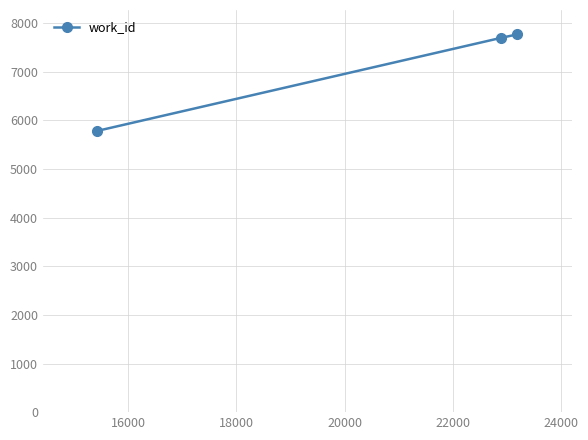

What is the minimum value shown in the chart?

5782